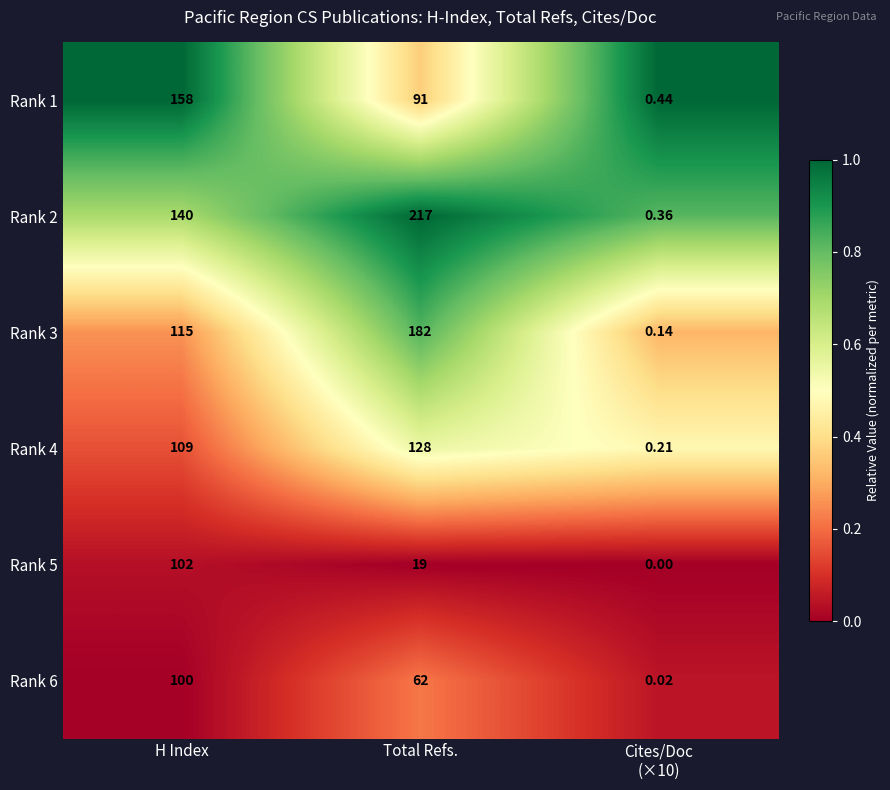

Is the value of Rank 6 at Total Refs. greater than the value of Rank 3 at Total Refs.?

No